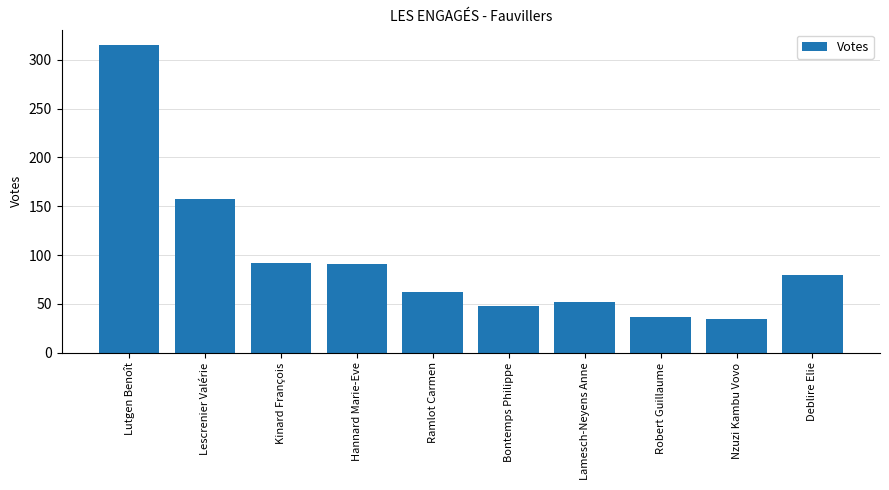

Approximately how many times larger is the value at Kinard François compared to Lutgen Benoît?

0.3